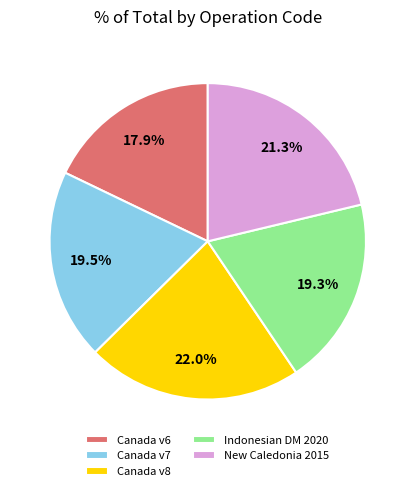

Is there a majority slice in this chart?

No